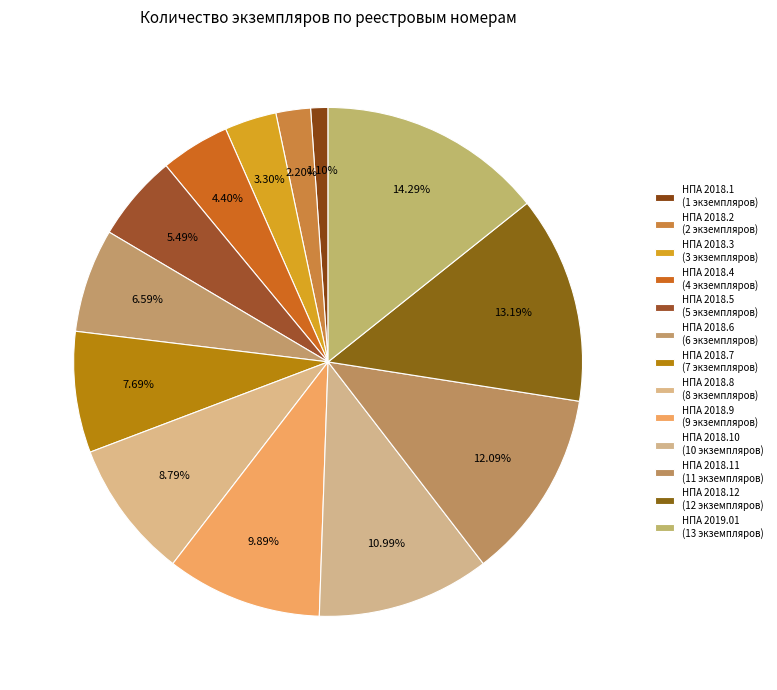

Count the number of slices in the pie.

13